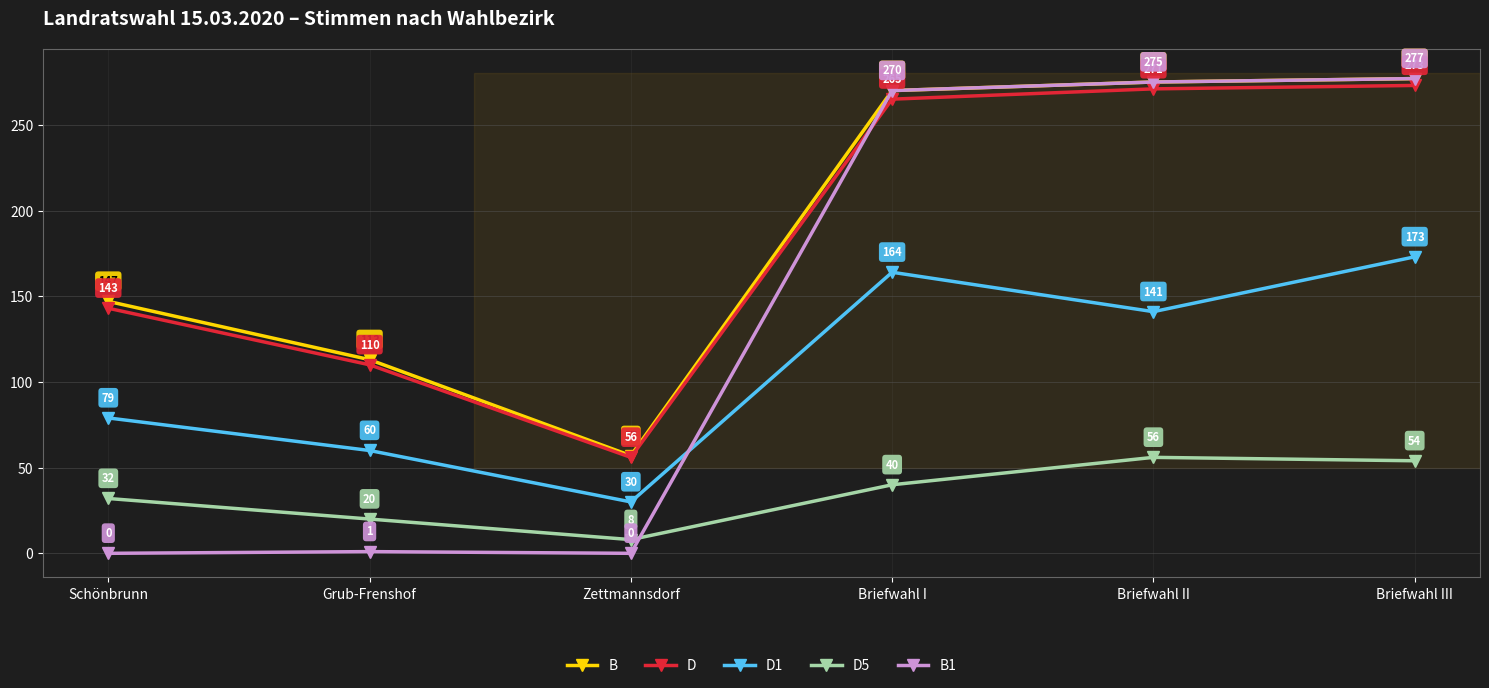

What position from the right is Briefwahl I?

3